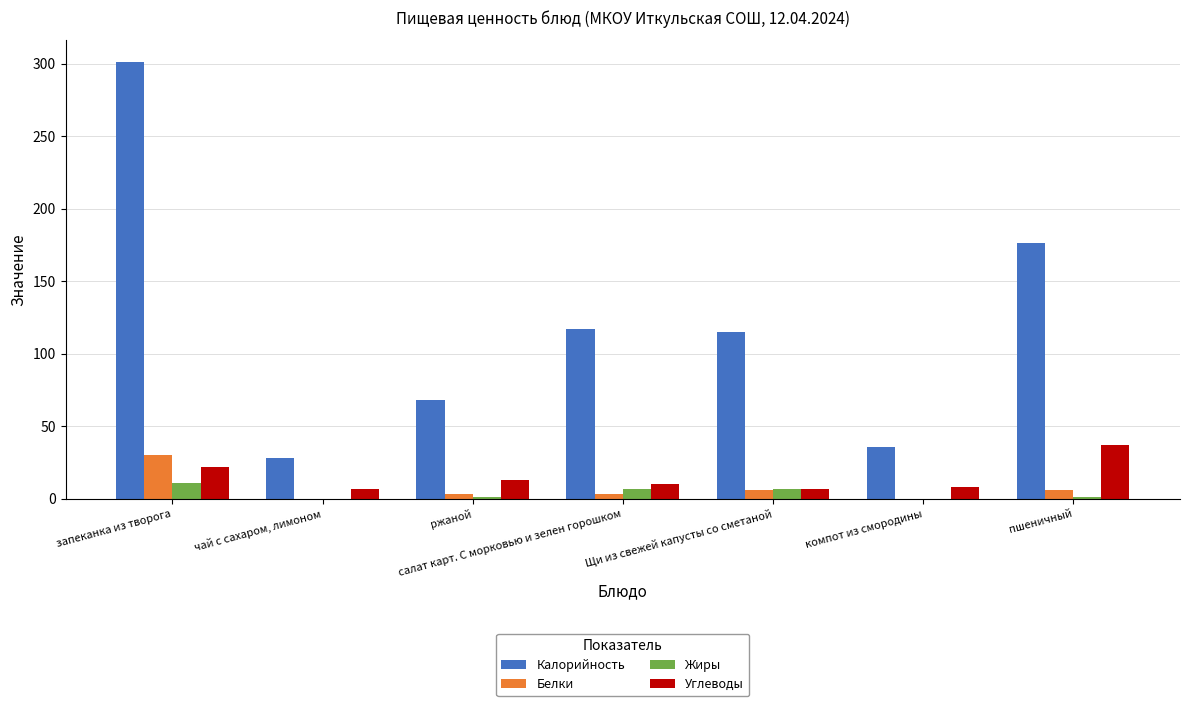

How many series are shown in this chart?

4